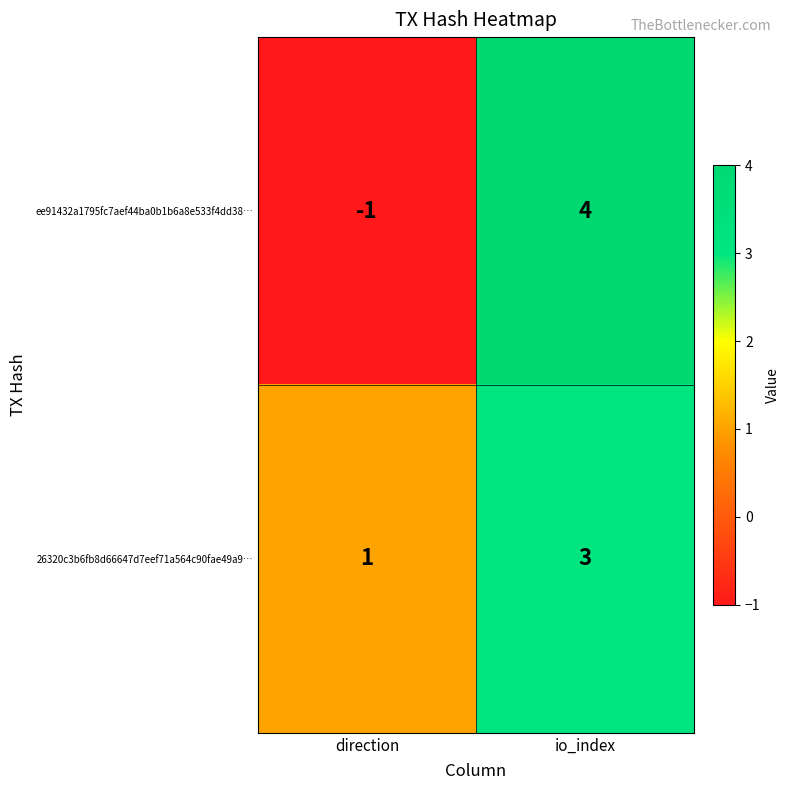

What is the difference between the ee91432a1795fc7aef44ba0b1b6a8e533f4dd38… values at direction and io_index?

5